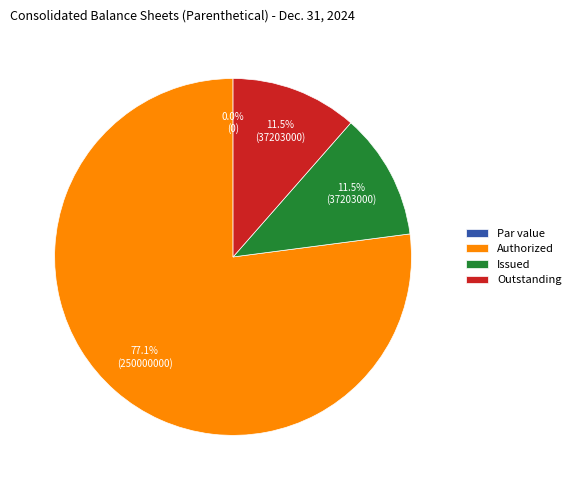

What is the change in value from Common stock, par value (in dollars per share) to Shares authorized (in shares)?

+250000000.0